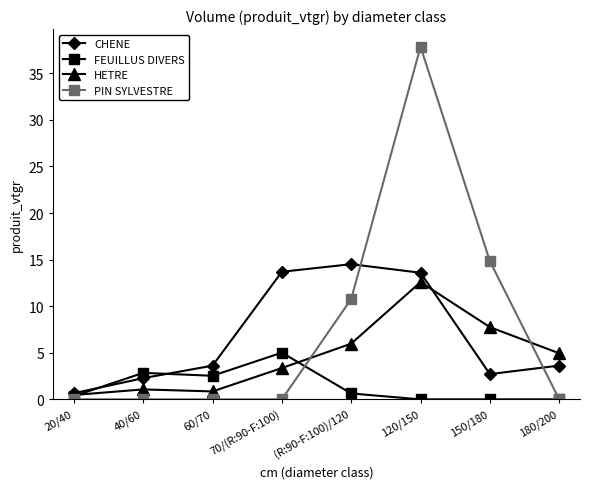

The value of PIN SYLVESTRE at 150/180 is 14.8. True or false?

True